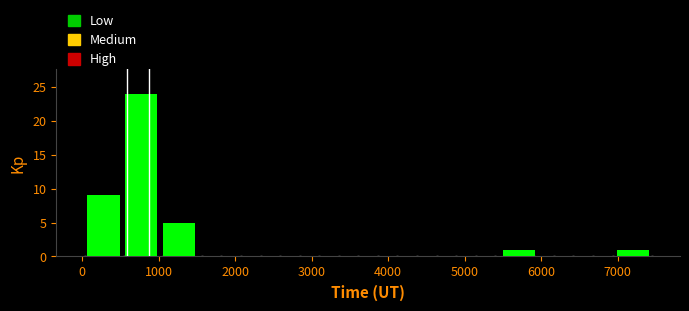

What is the height of the bar covering 500 to 1000 on the x-axis? Neither the bar edges nor the heights are printed on the chart, so give them approximately, as read against the axes.

24